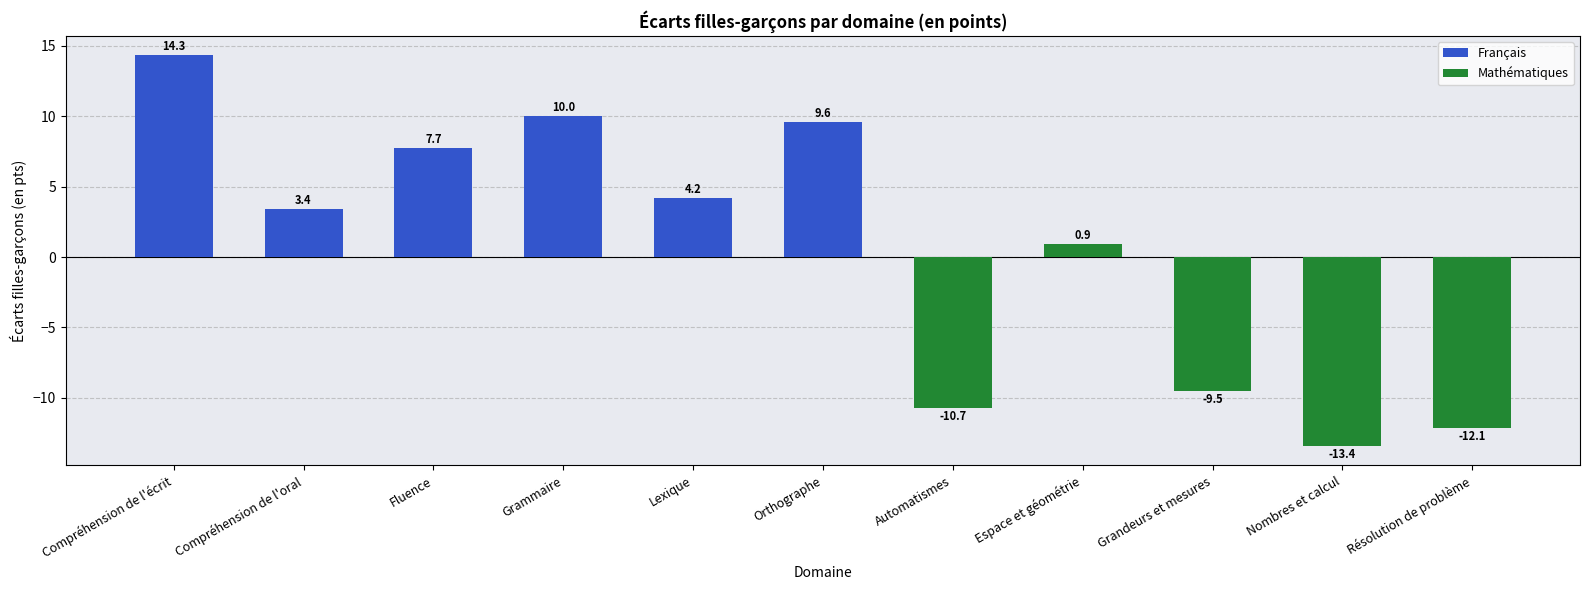

What is the difference between the values at Nombres et calcul and Grandeurs et mesures?

3.9